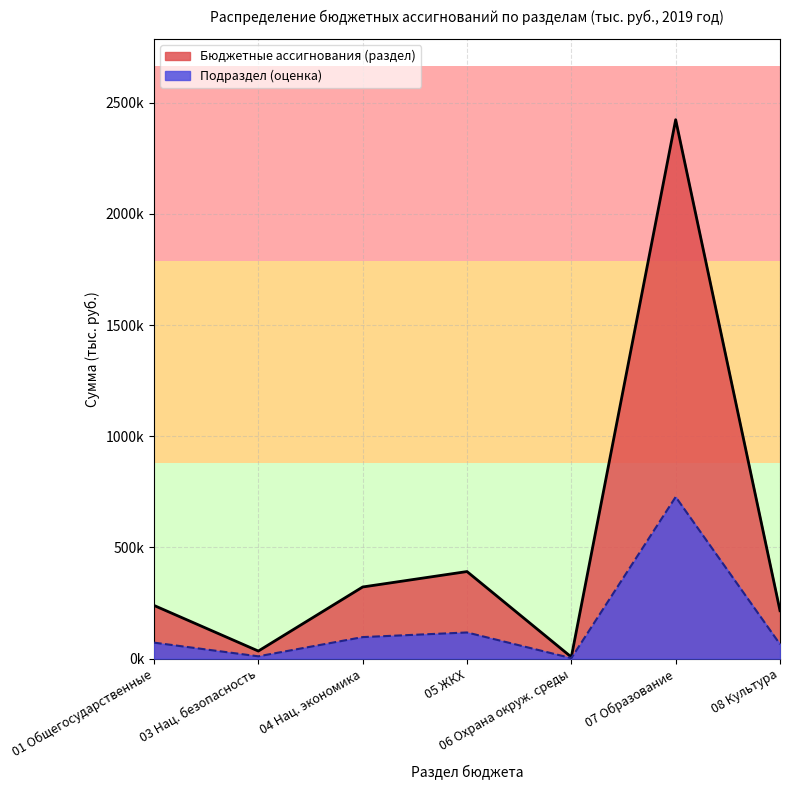

How many interior local valleys does the Раздел 03-08 (Прочие разделы) series have?

1